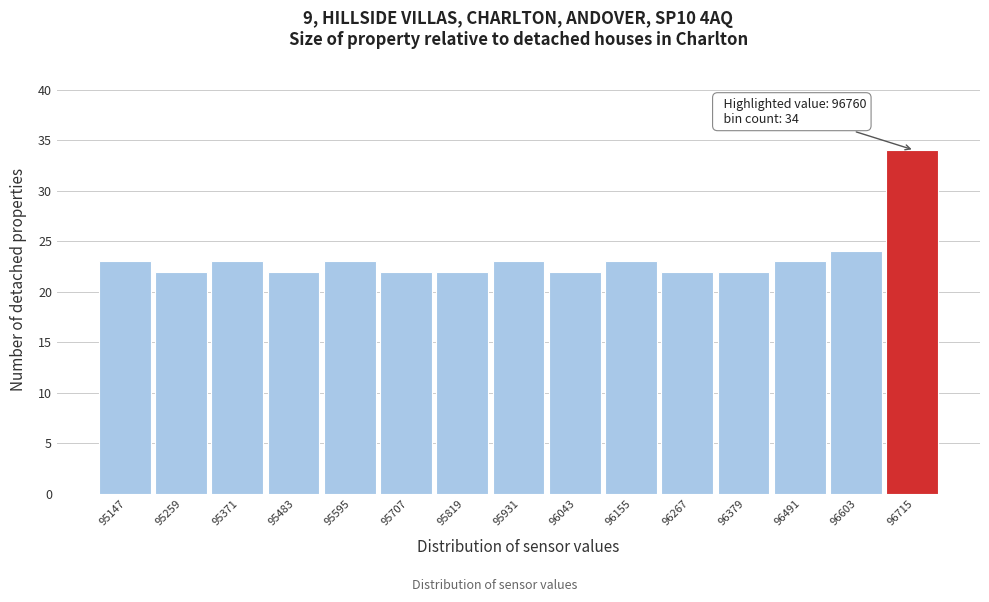

Reading left to right, list all the values displayed in this chart.

95147=23	95259=22	95371=23	95483=22	95595=23	95707=22	95819=22	95931=23	96043=22	96155=23	96267=22	96379=22	96491=23	96603=24	96715=34